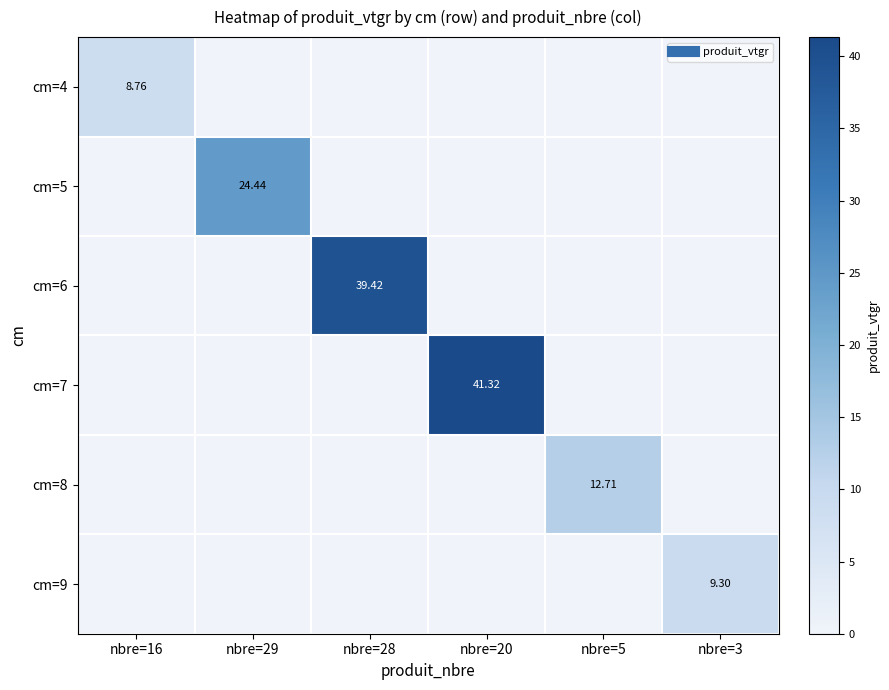

At nbre=5, list the series in order from largest to smallest.

cm=8, cm=4, cm=5, cm=6, cm=7, cm=9